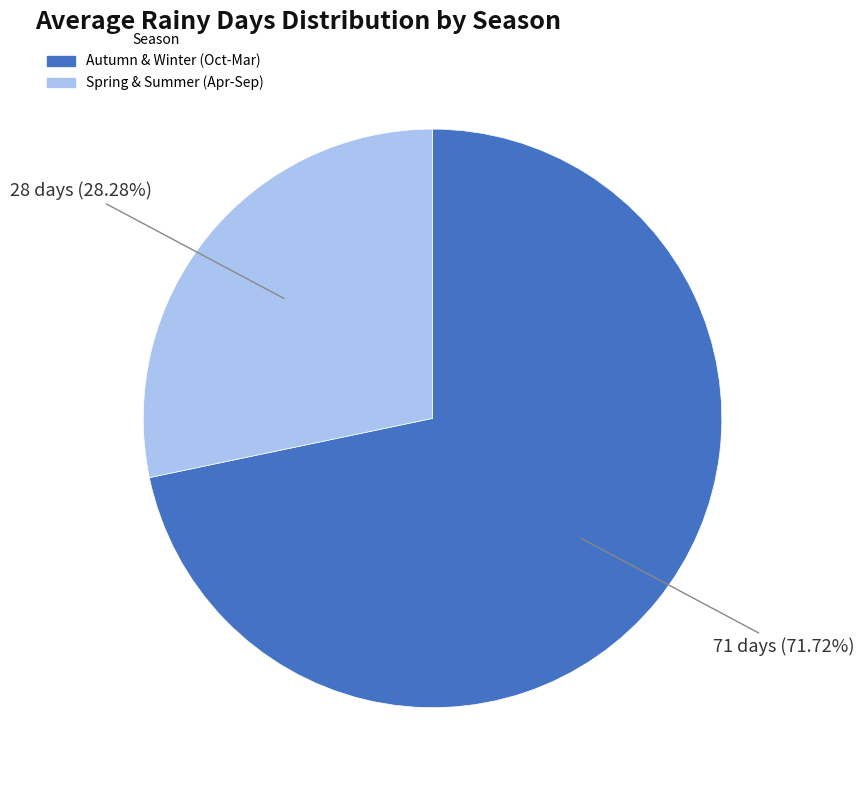

Is there any slice that represents more than half of the pie?

Yes